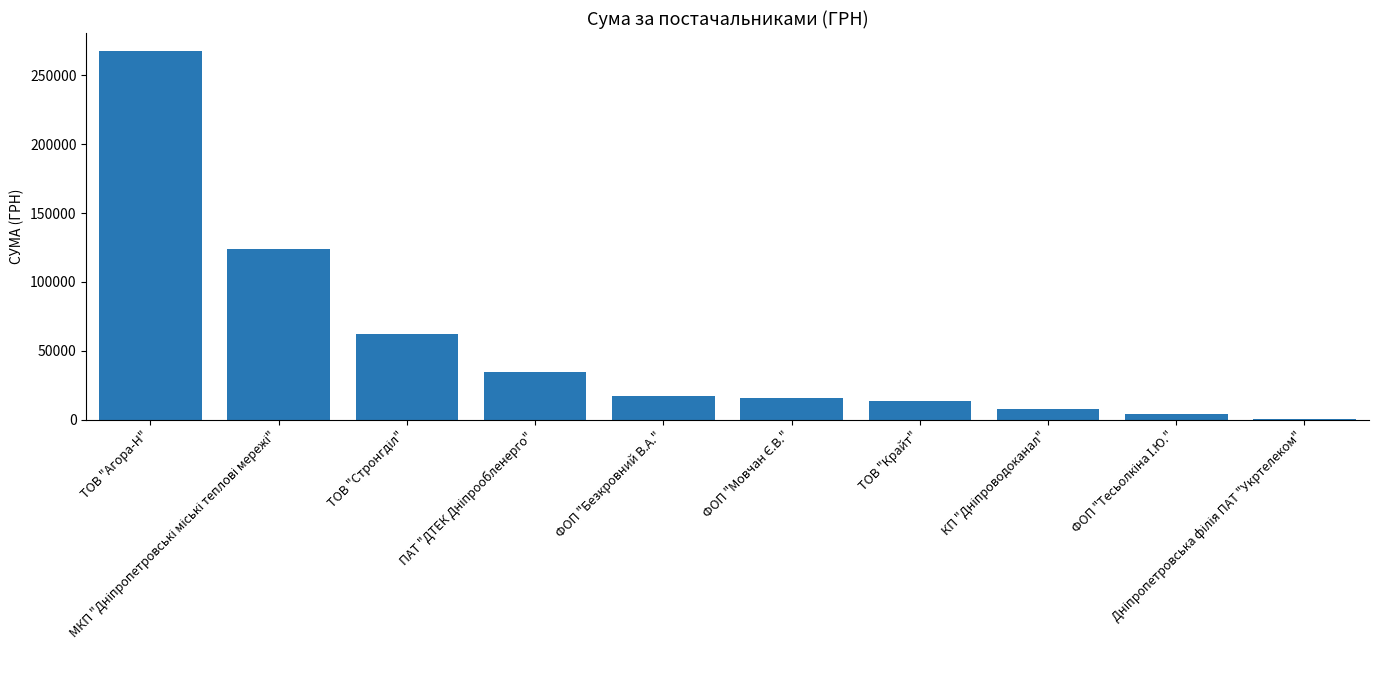

What is the maximum value shown in the chart?

267276.8